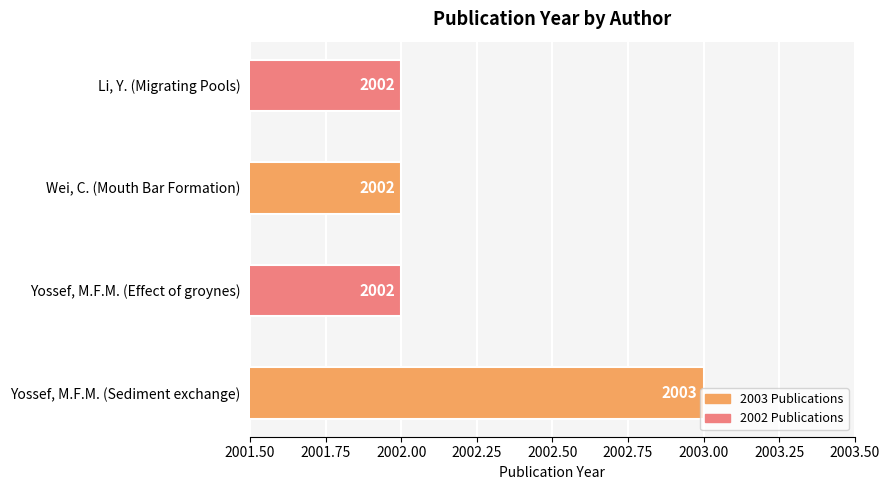

What is the approximate value at Yossef, M.F.M. (Sediment exchange)?

2003